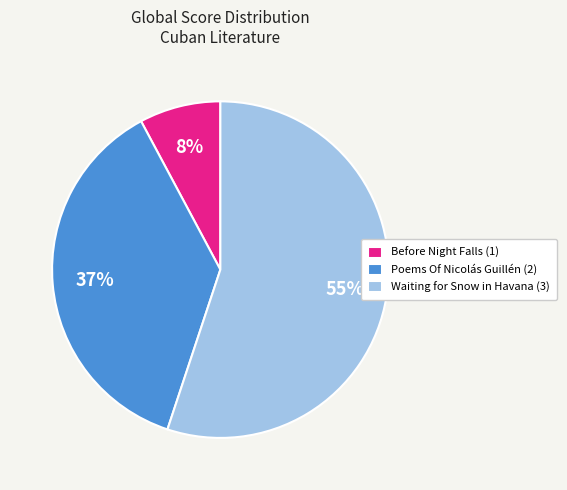

What percentage is the Waiting for Snow in Havana (3) slice, to the nearest percent?

55%